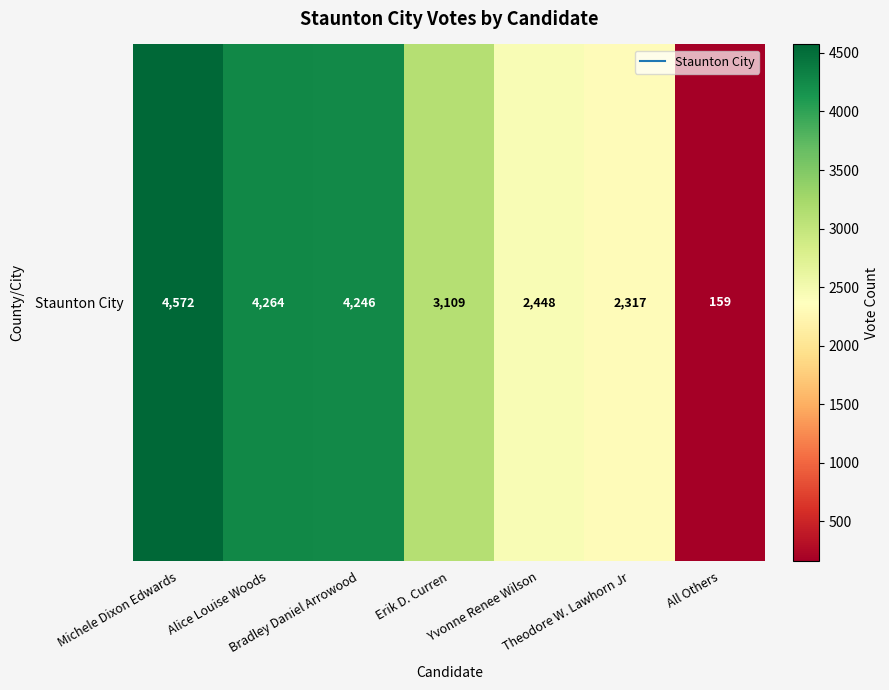

What is the maximum value shown in the chart?

4572